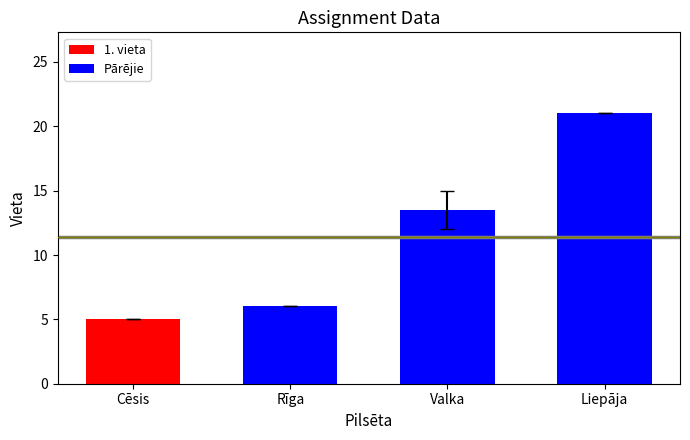

Reading right to left, what are all the values shown in this chart?

21.0	13.5	6.0	5.0